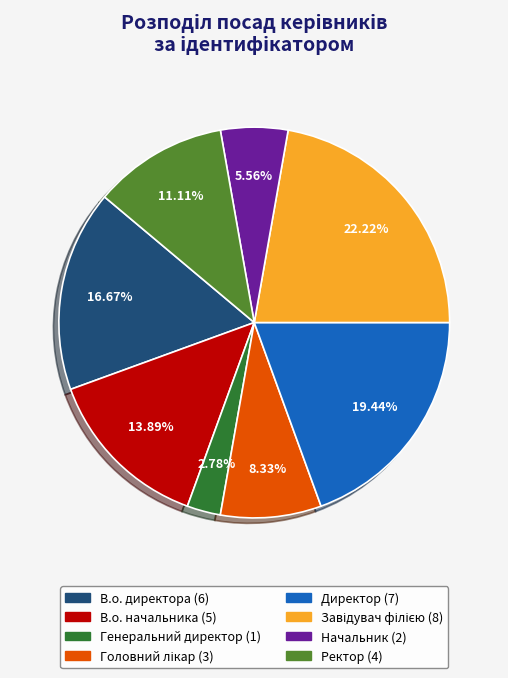

What is the smallest slice in the pie chart?

Генеральний директор